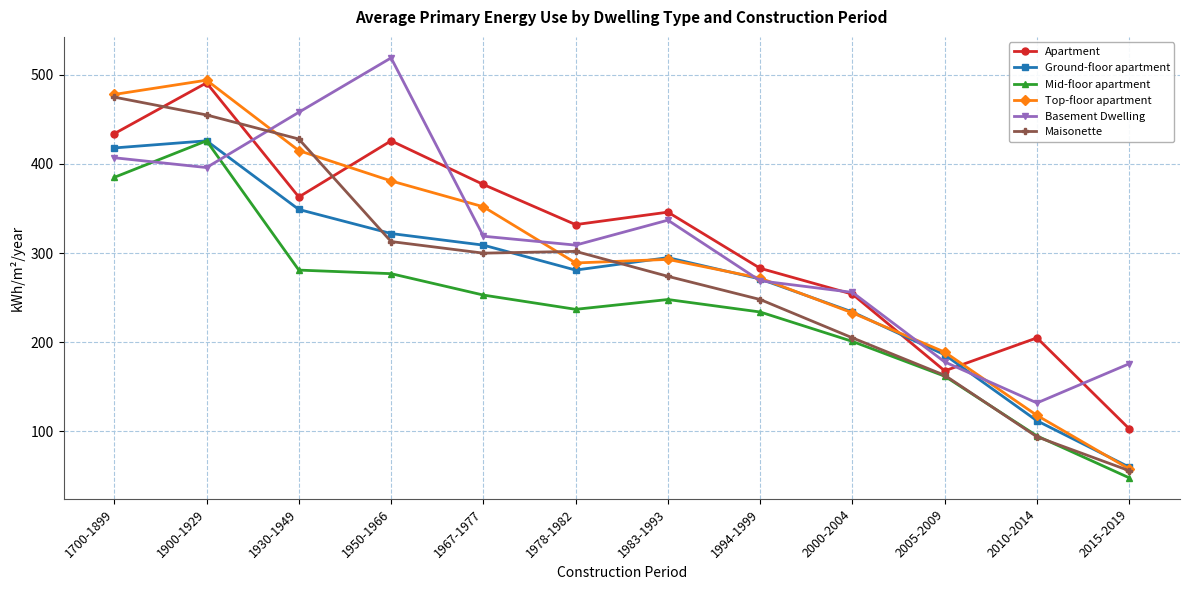

True or false: Ground-floor apartment has a value of 112 at 2010-2014.

True